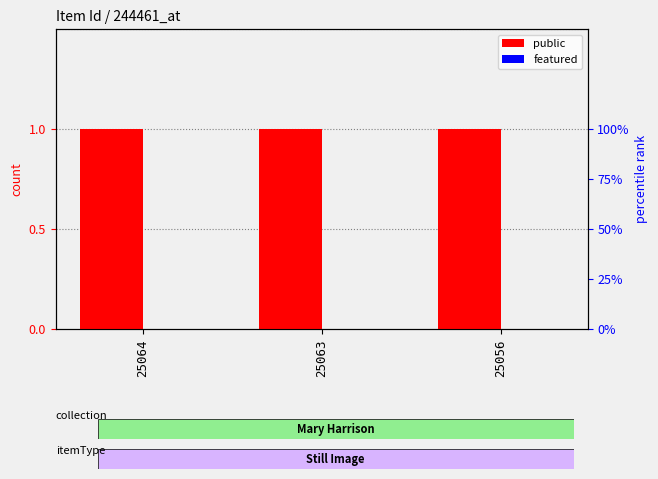

Is it true that public equals 1 at 25063?

False